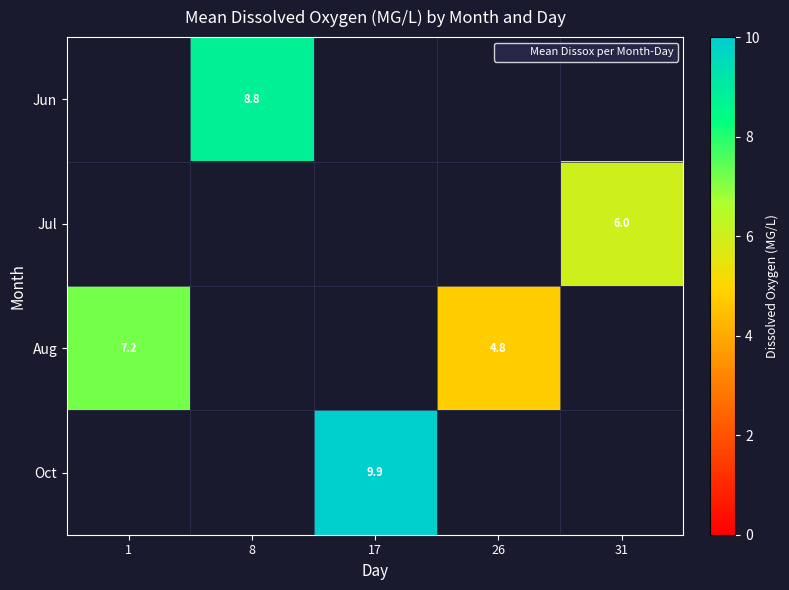

Count the number of data series in this chart.

4